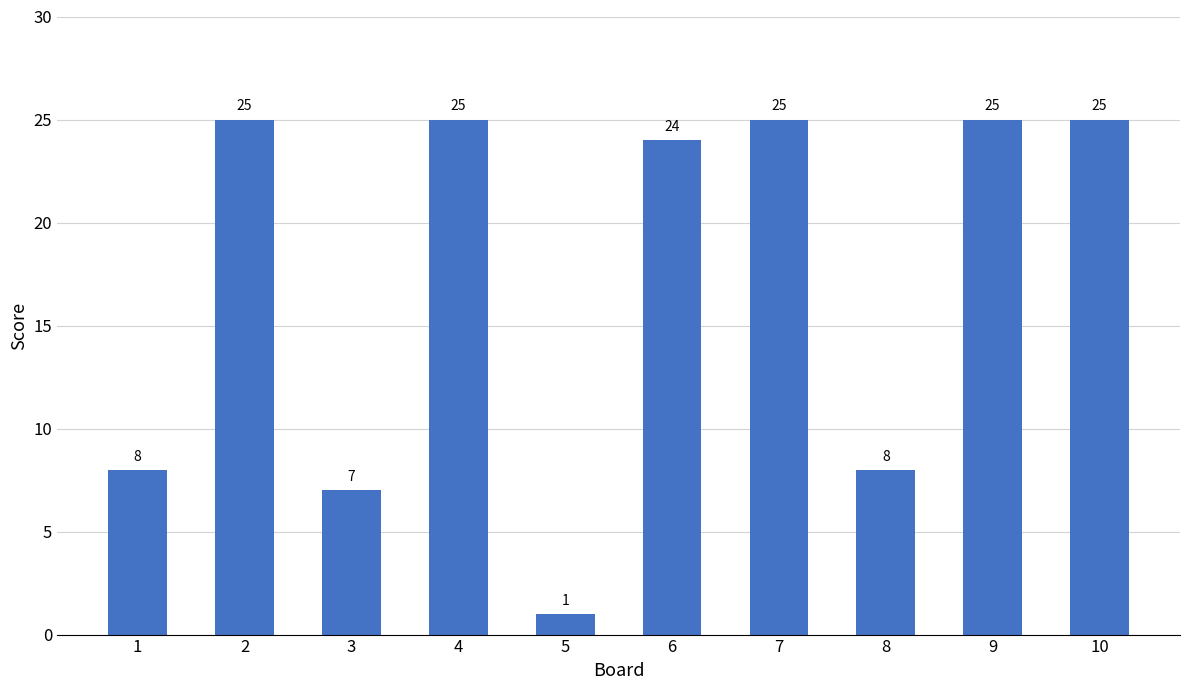

What is the approximate value at 1?

8